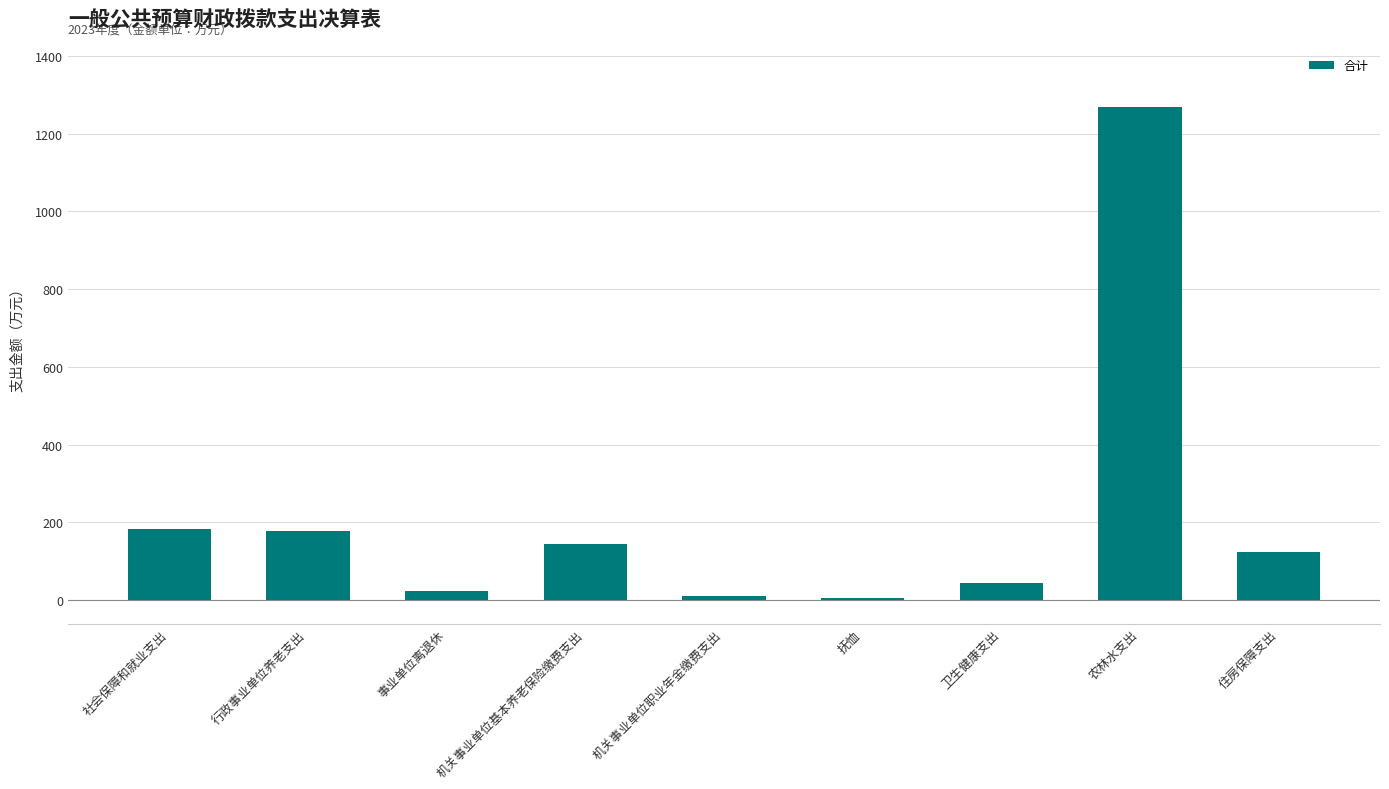

Count the number of values greater than 124.

5